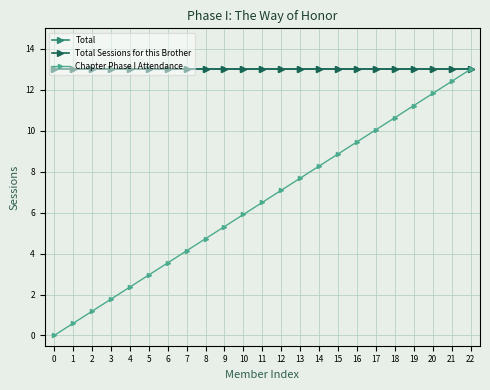

What is the value of the Total point at the 22nd from the left?

13.0